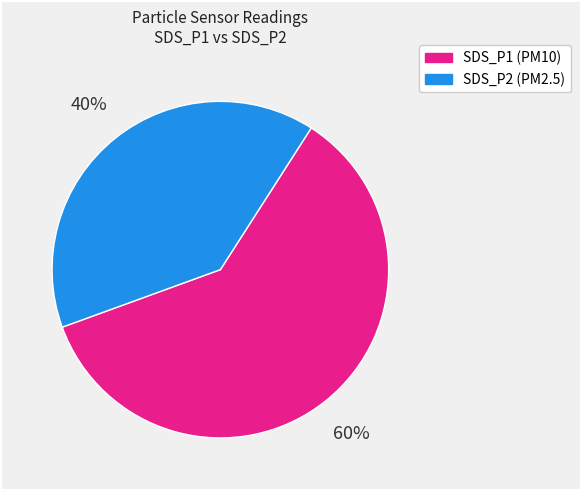

Does any single category account for the majority?

Yes